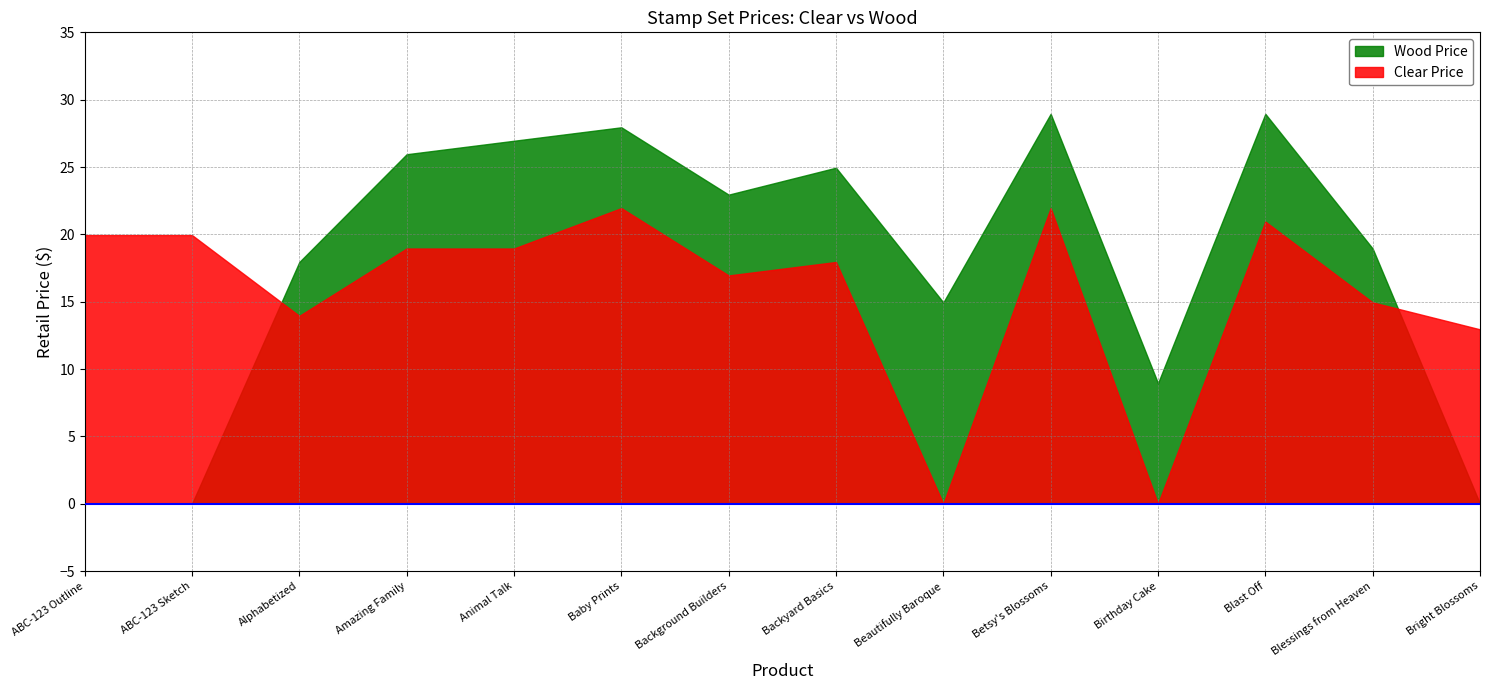

At which category is the sum across all series the highest?

Betsy's Blossoms